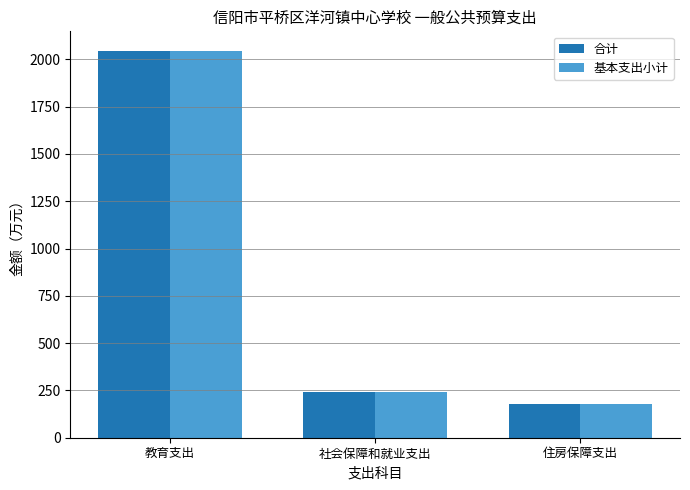

Reading left to right, list all the values displayed in this chart.

合计: 教育支出=2045.7	社会保障和就业支出=240.4	住房保障支出=180.3
基本支出小计: 教育支出=2045.7	社会保障和就业支出=240.4	住房保障支出=180.3